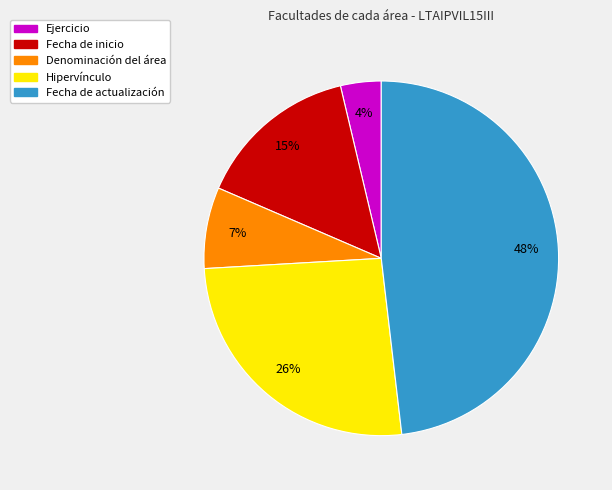

How many segments does this pie chart have?

5